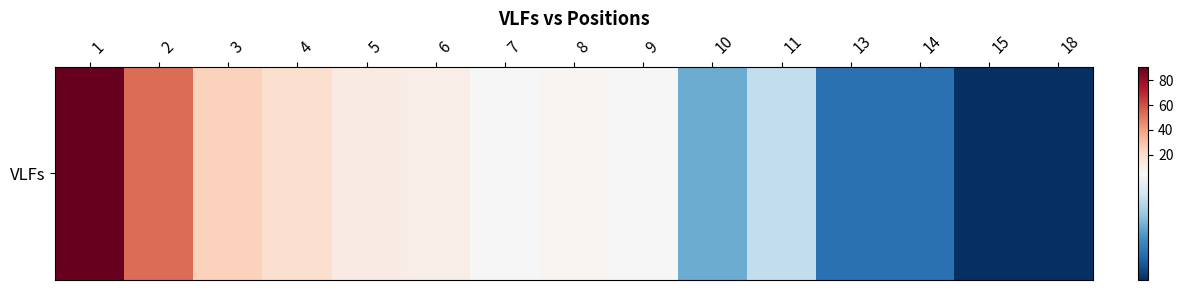

What is the sum of the values at 8 and 11?

11